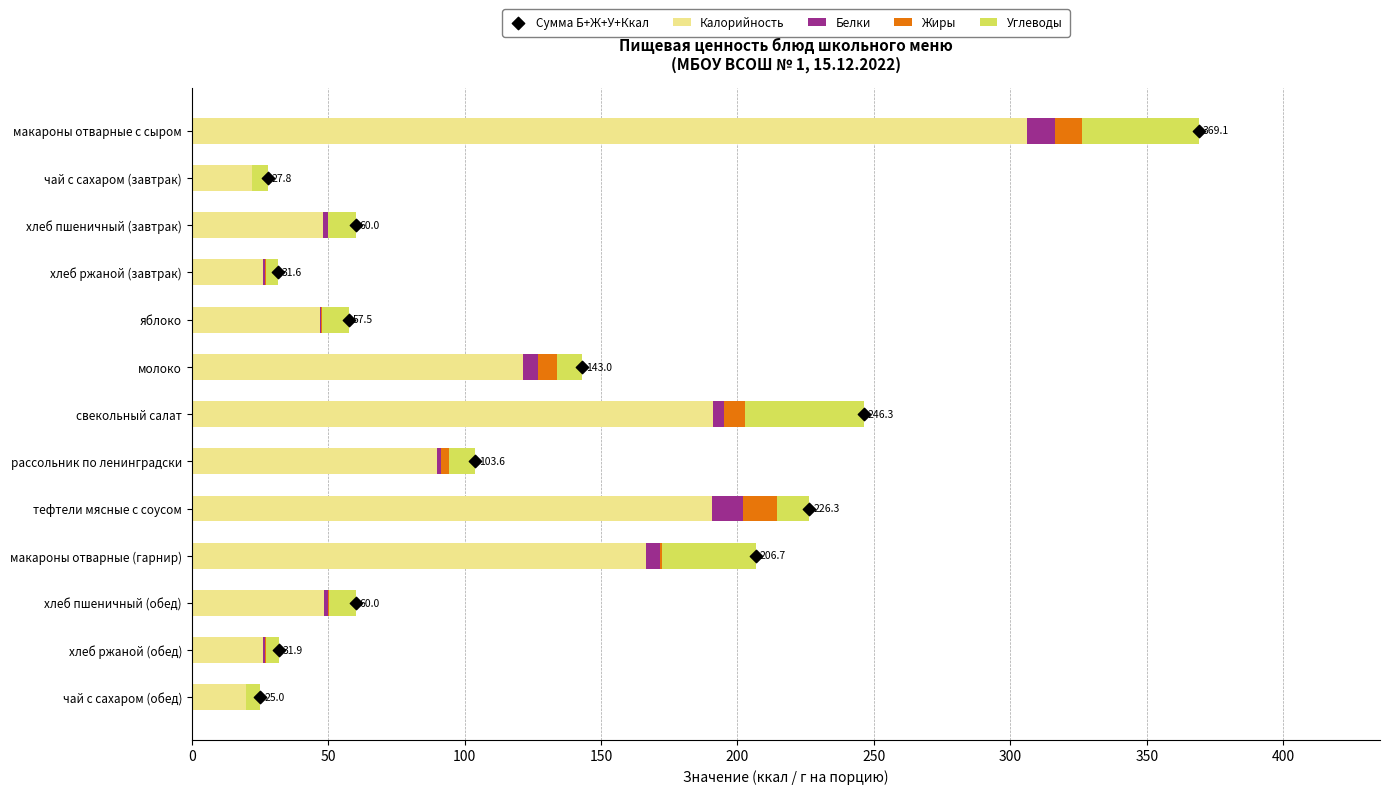

Which series has the largest Y range (max minus min)?

Калорийность